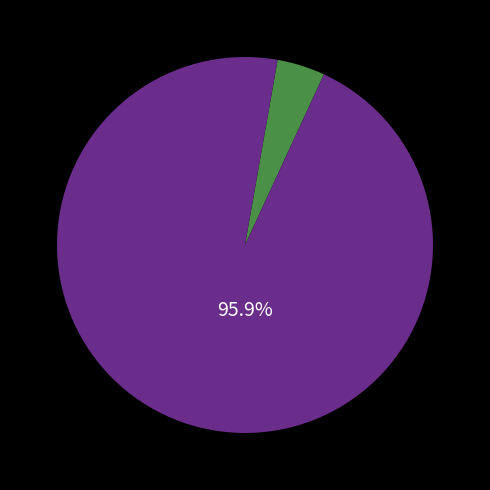

Does any single category account for the majority?

Yes